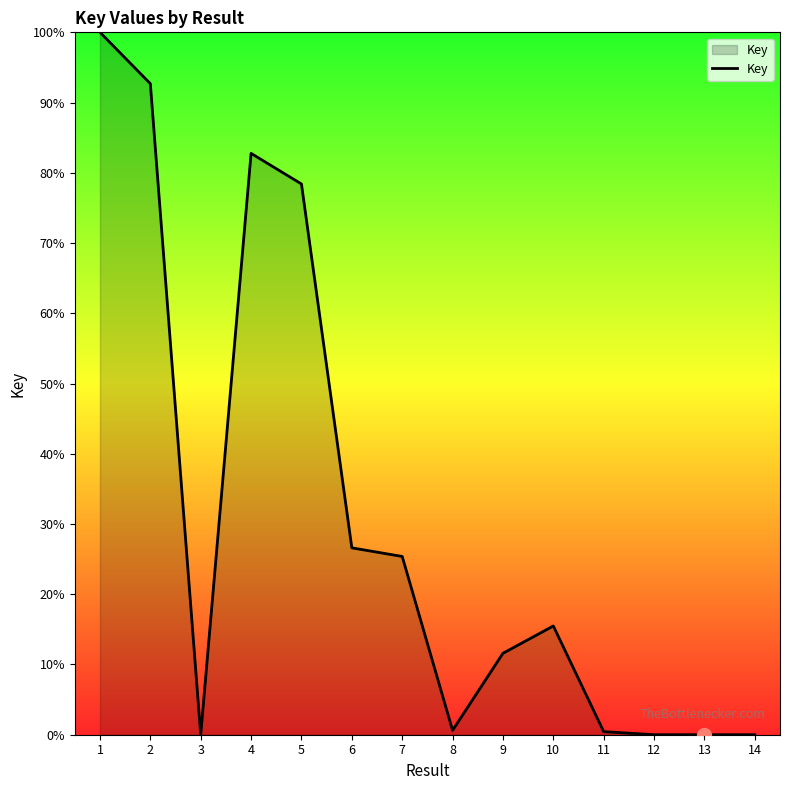

Which has a higher value, 14 or 4?

4